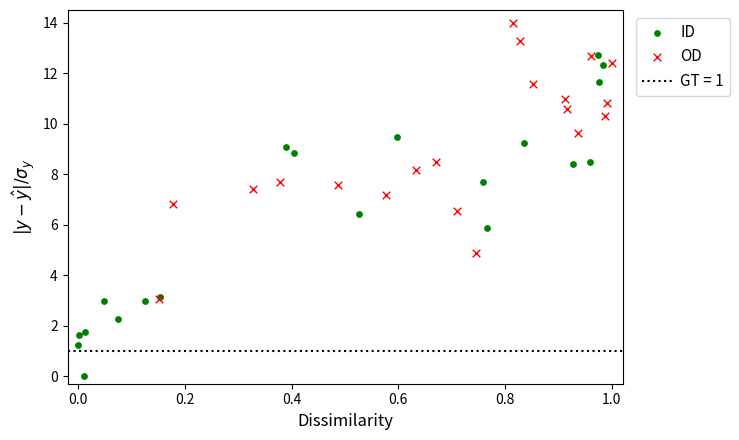

Which series reaches the maximum Y coordinate?

OD